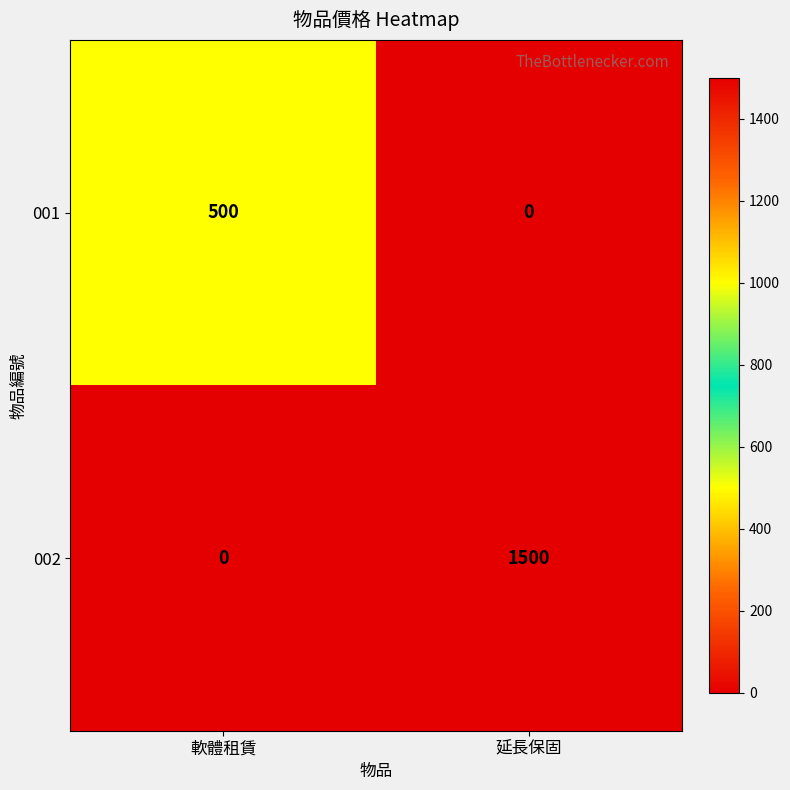

How many data points does each series have?

2